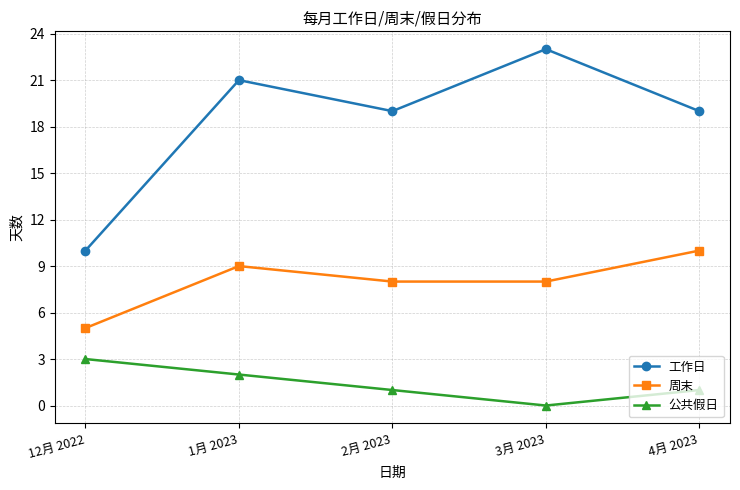

At how many categories does at least one series exceed 20?

2